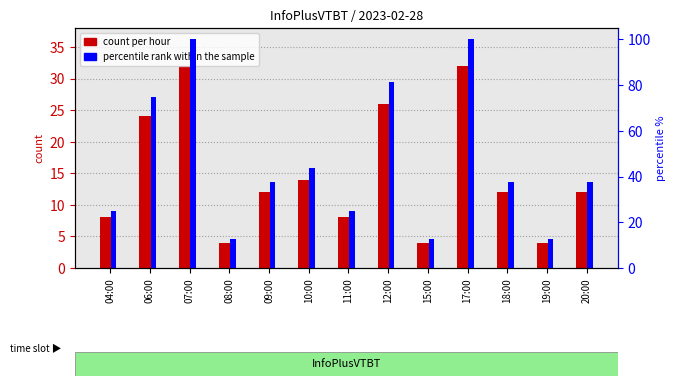

What is the value of the percentile rank within the sample bar at the 10th from the left?

100.0